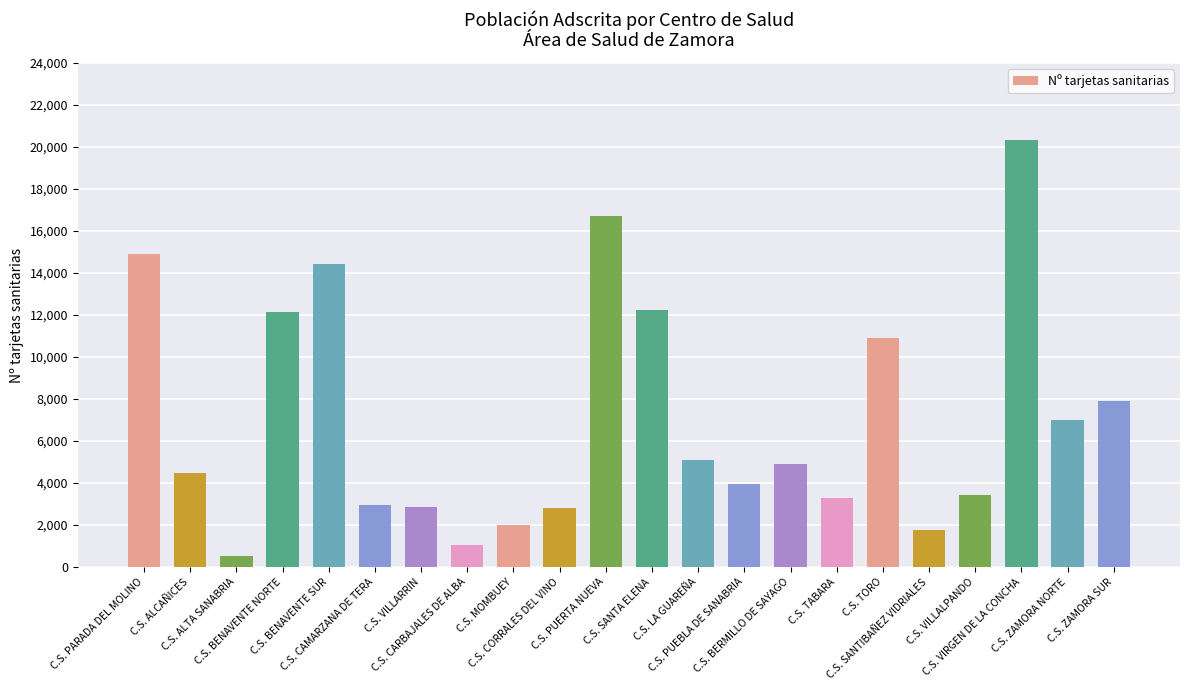

The chart shows a value of 8091 at C.S. BERMILLO DE SAYAGO. True or false?

False